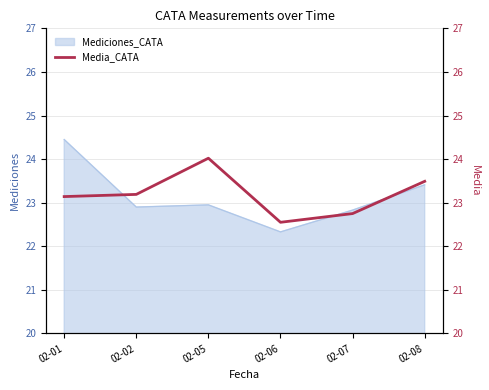

True or false: the data has more than 0 interior local peaks.

True